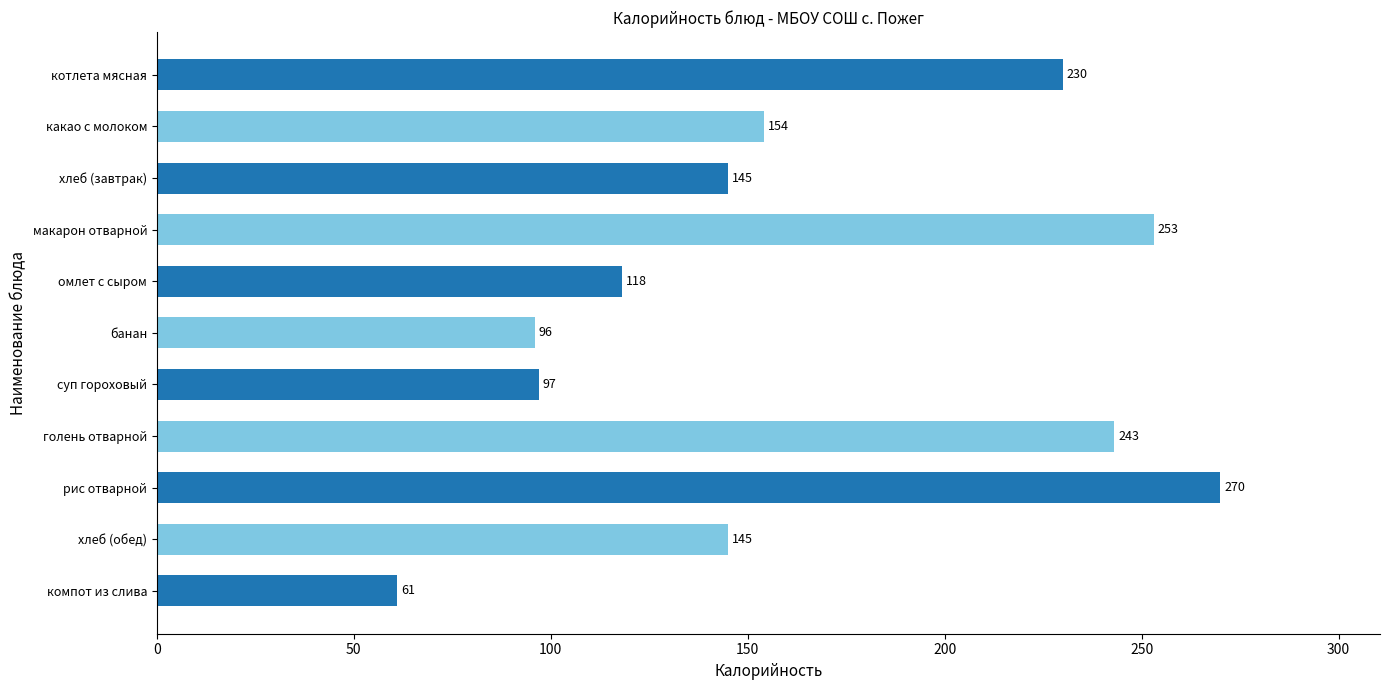

Which has a higher value, голень отварной or какао с молоком?

голень отварной